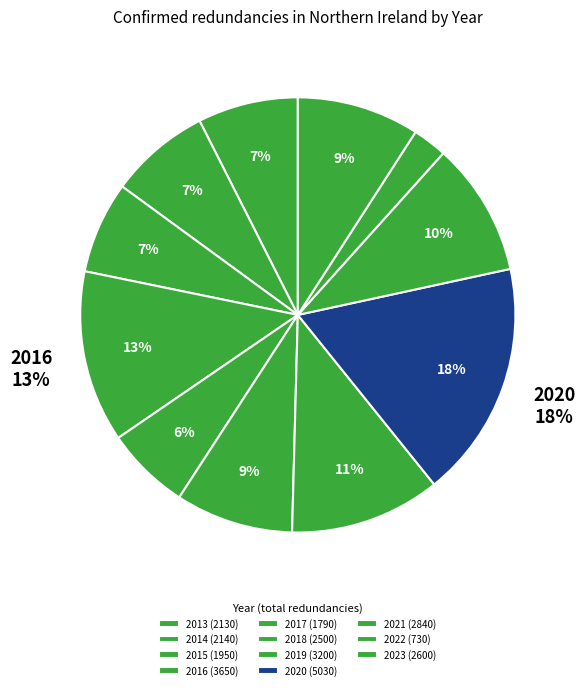

How many slices are in this pie chart?

11